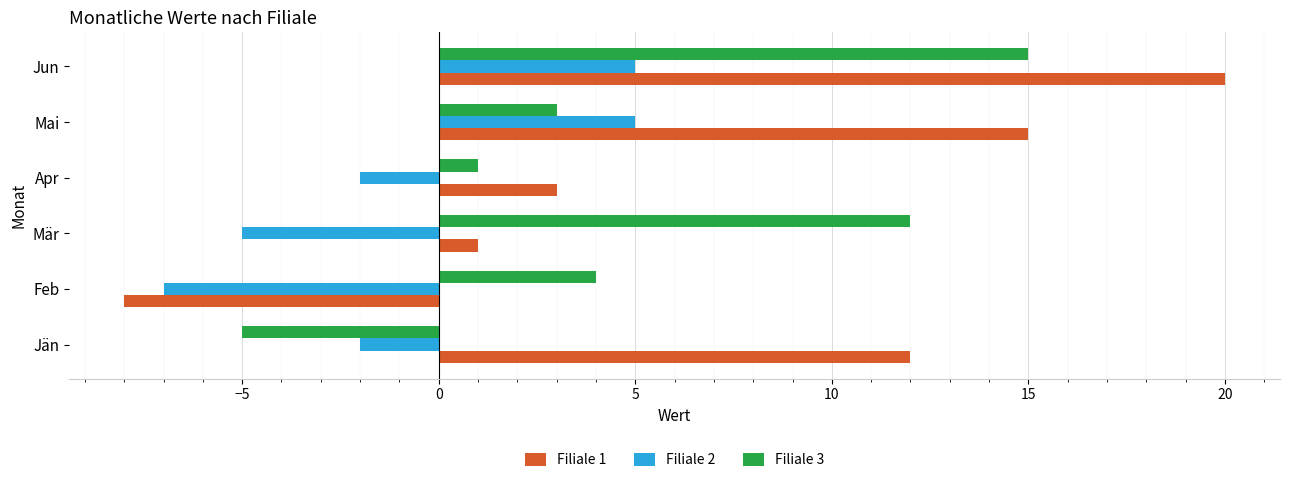

Which series changed the most between Mär and Jun?

Filiale 1